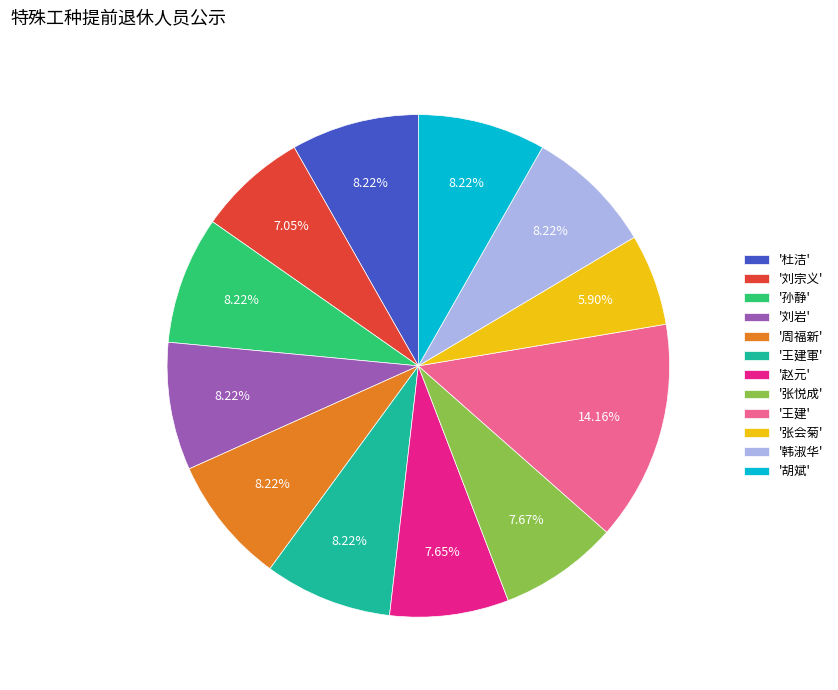

What is the largest slice in the pie chart?

'王建'